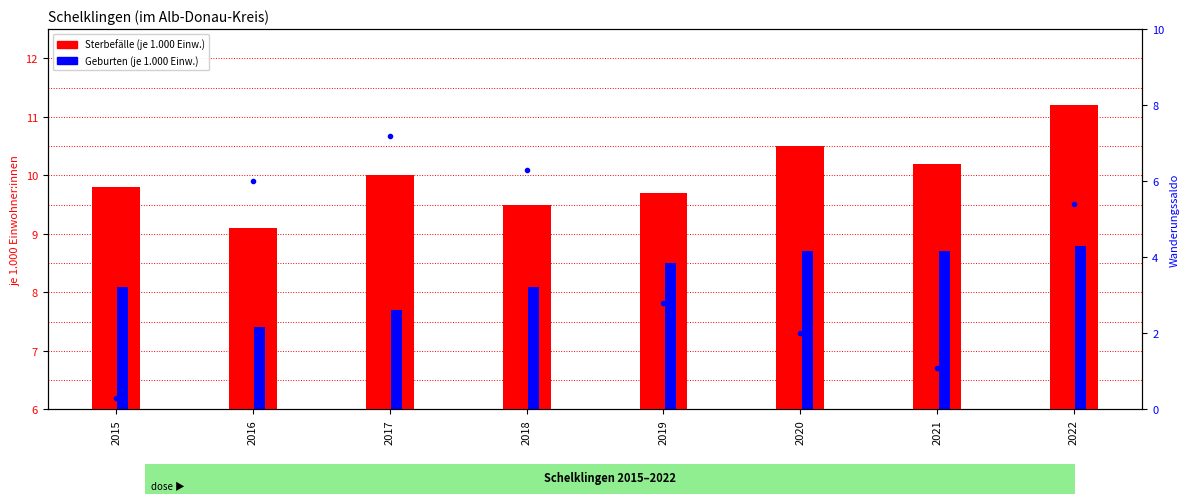

Rank the categories by Geburten (je 1.000 Einw.) value from lowest to highest.

2016, 2017, 2015, 2018, 2019, 2020, 2021, 2022